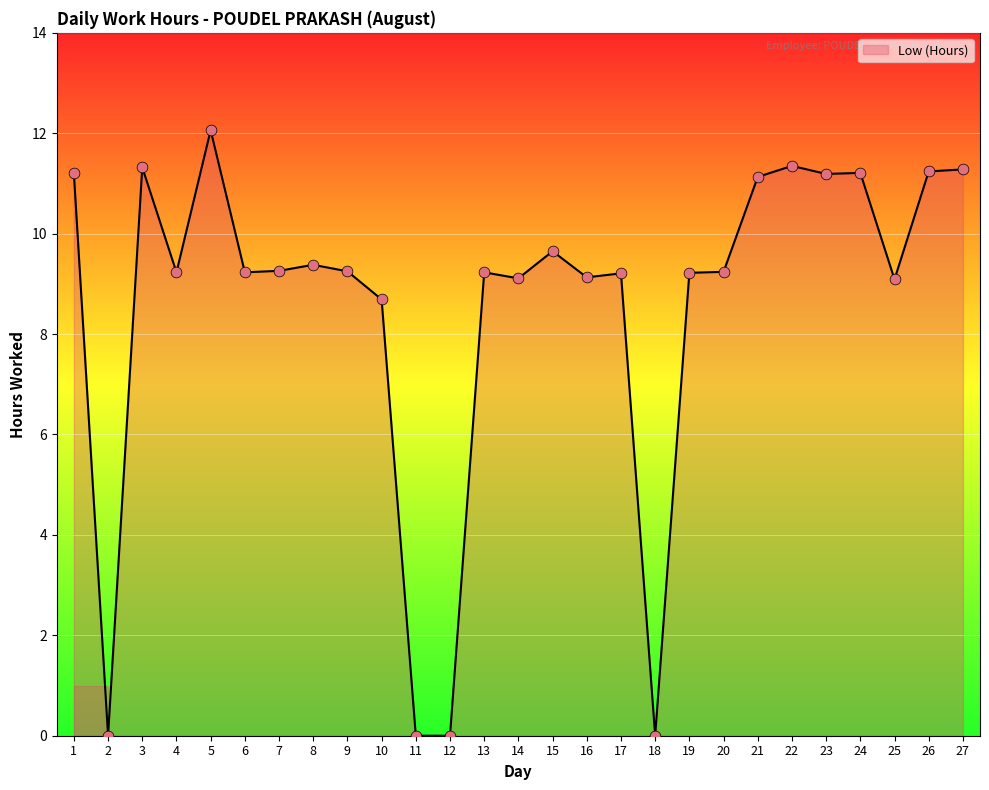

Which has a higher value, 5 or 18?

5